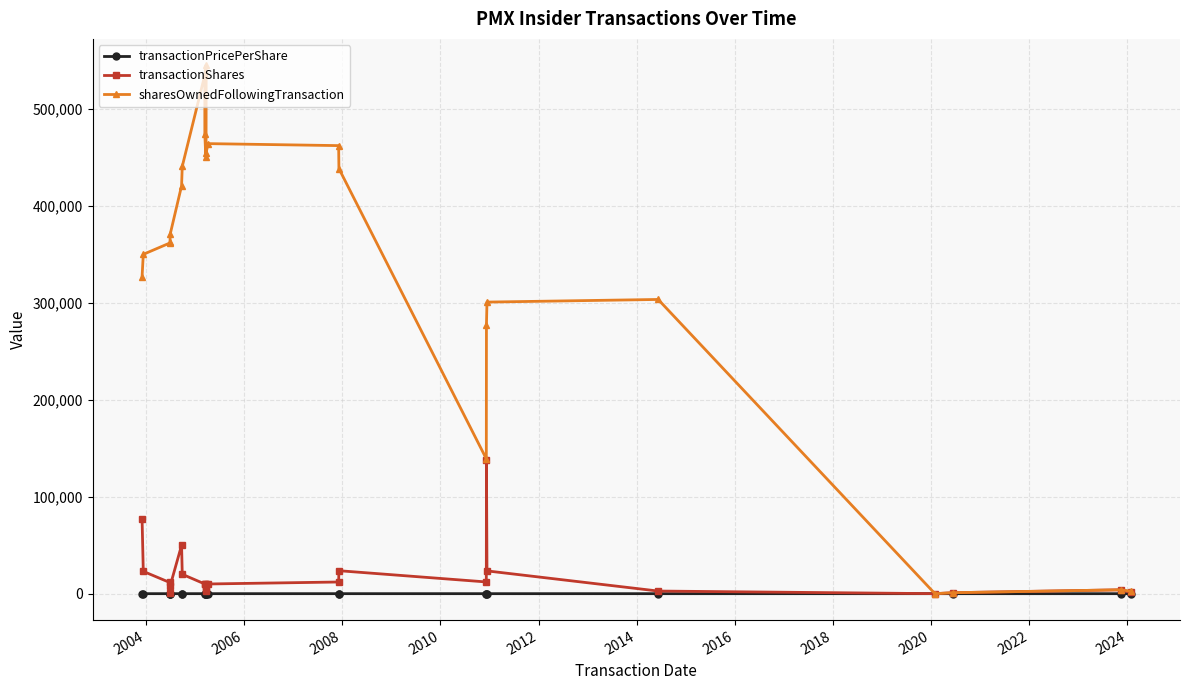

What is the difference between the second highest and minimum values in the transactionPricePerShare series?

7.6